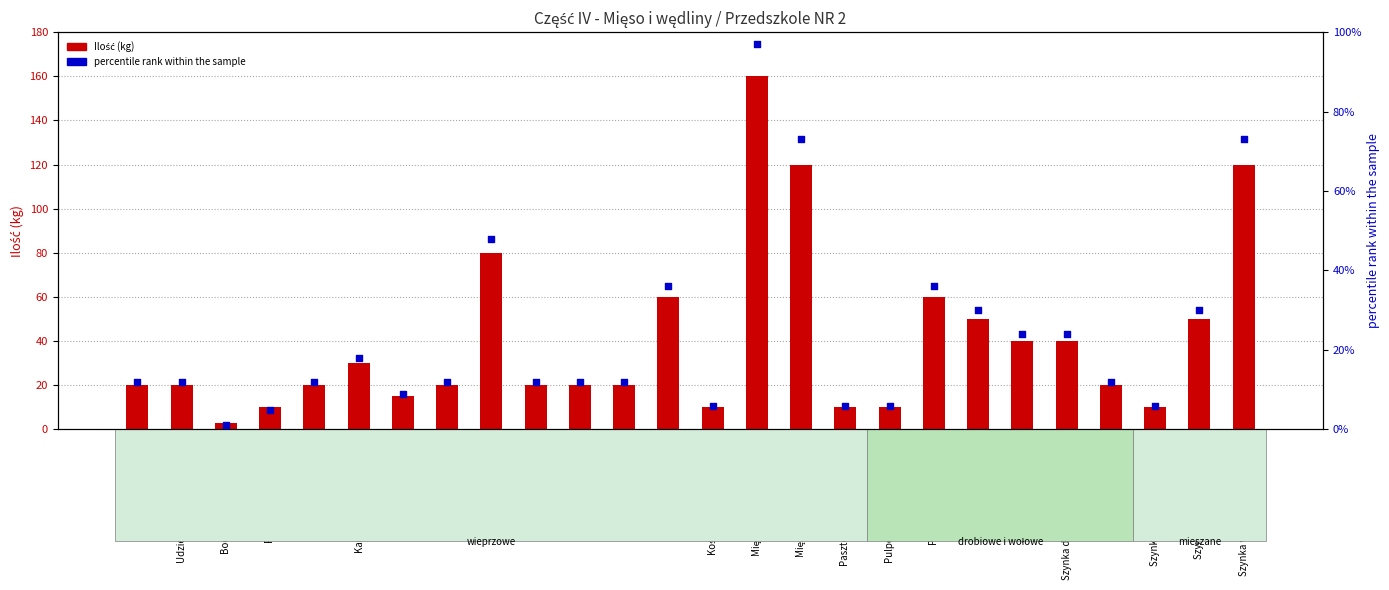

Is the value of Ilość (kg) at Kości schabowe wędzone greater than the value of percentile rank within the sample at Polędwiczki wieprzowe?

No